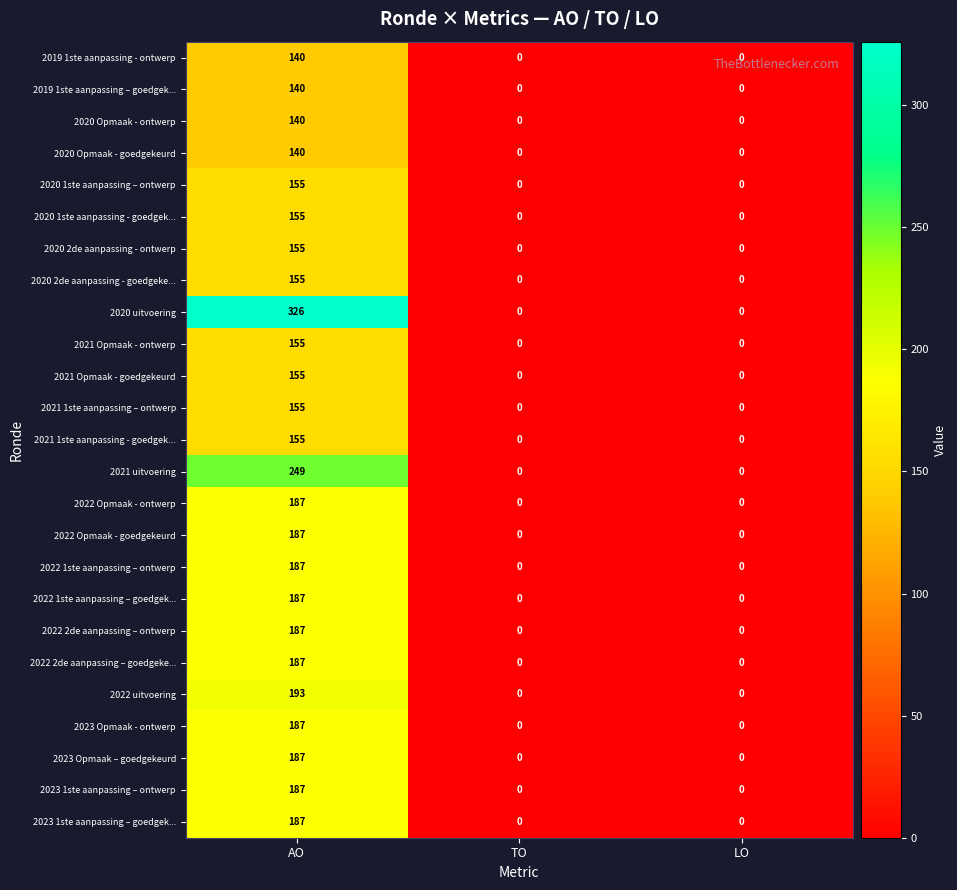

Count the 2021 uitvoering values in the range 0 to 249.

3